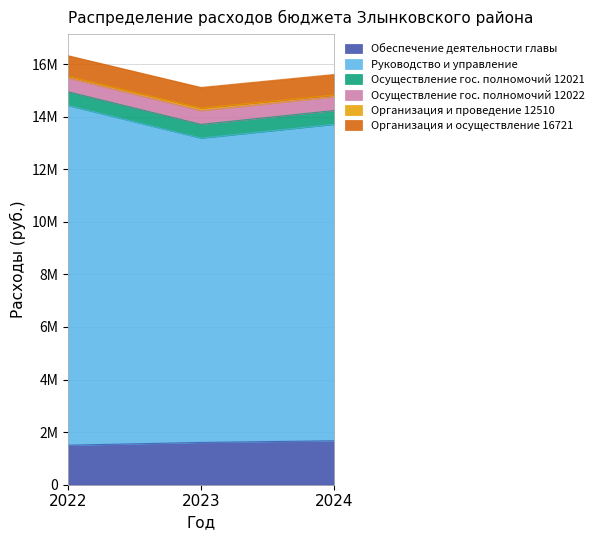

The value of Руководство и управление at 2024 is 12036300.0. True or false?

True